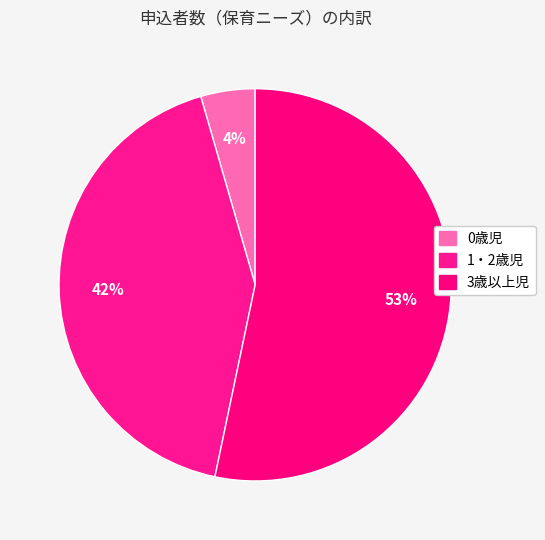

Which slice is the largest?

3歳以上児